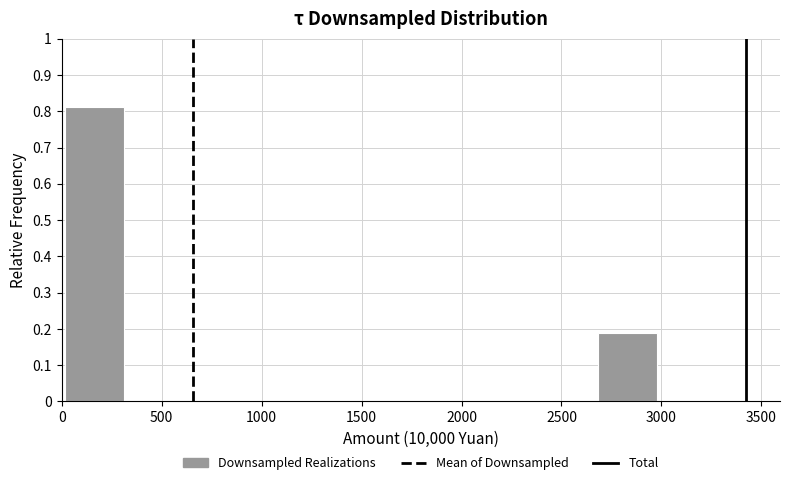

How tall is the bar that spans 2700 to 3000 on the x-axis? Neither the bar edges nor the heights are printed on the chart, so give them approximately, as read against the axes.

0.19